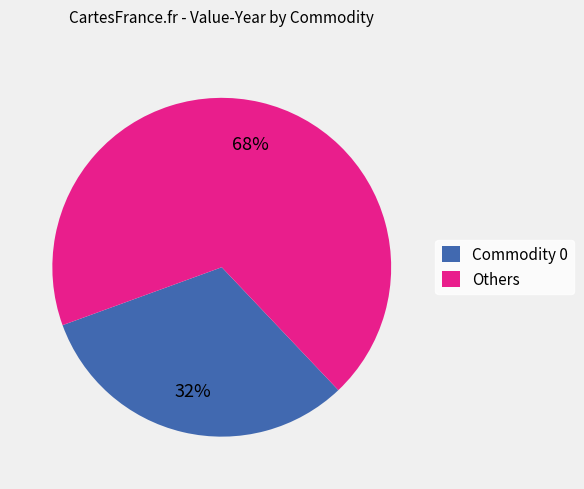

Is the sum of Others and Commodity 0 greater than half?

Yes